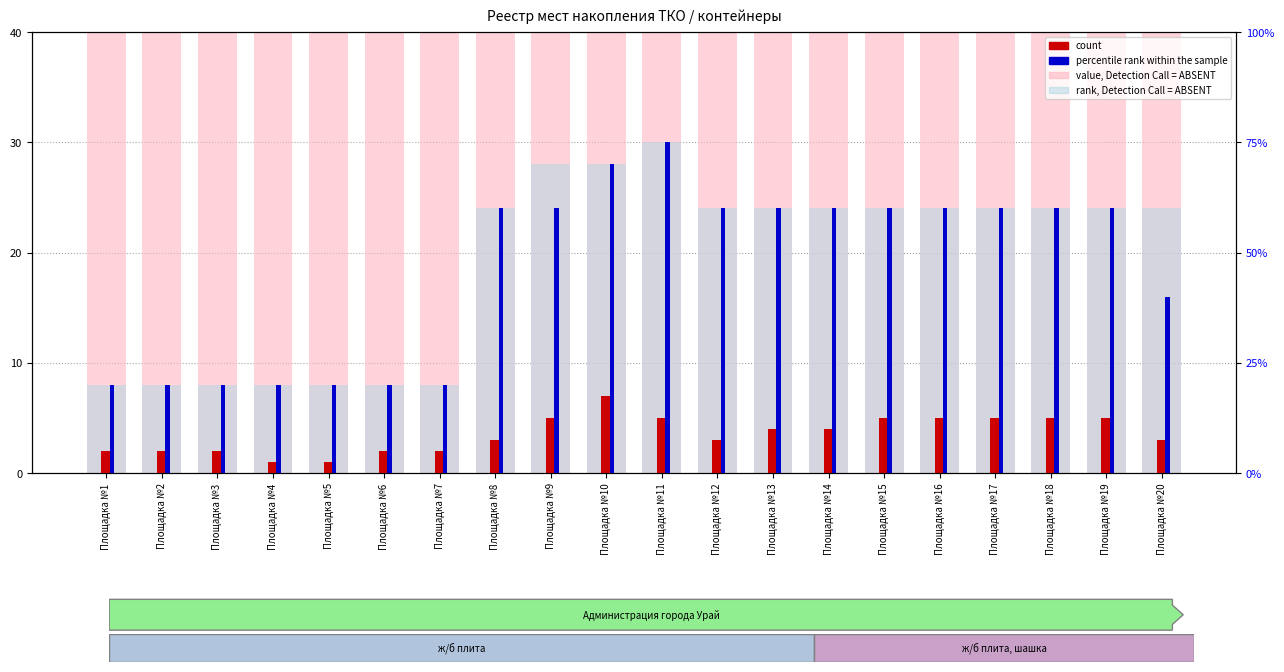

At which label does count first exceed 4?

Площадка №9